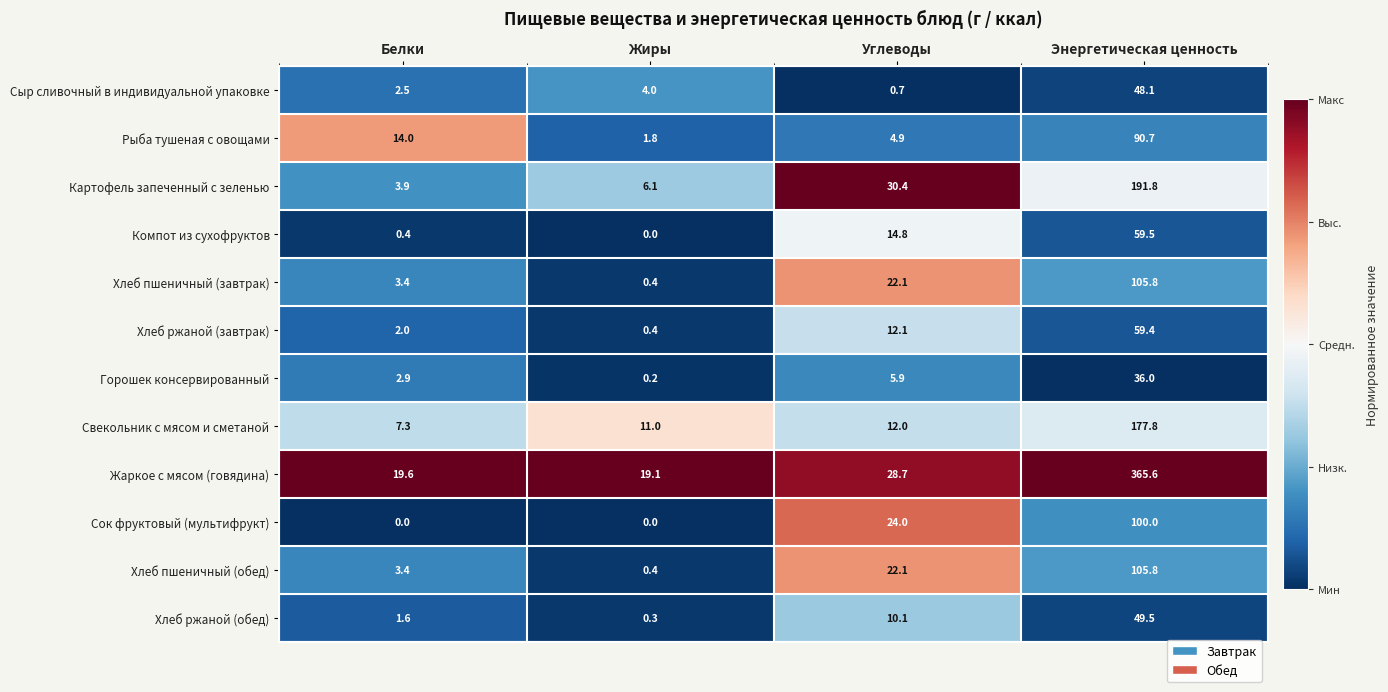

What is the difference between the highest and lowest values at Углеводы?

29.7